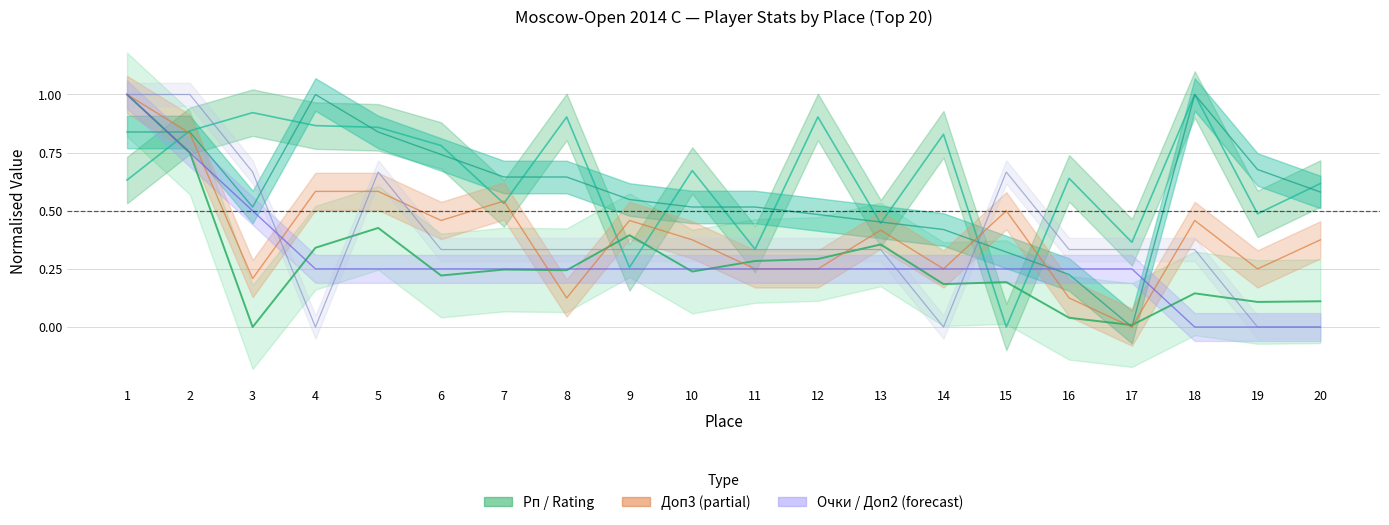

Reading left to right, transcribe all the data shown in this chart.

Рп: 1.0	0.8	0.0	0.3	0.4	0.2	0.2	0.2	0.4	0.2	0.3	0.3	0.4	0.2	0.2	0.0	0.0	0.1	0.1	0.1
Рейт.: 0.6	0.8	0.9	0.9	0.9	0.8	0.5	0.9	0.3	0.7	0.3	0.9	0.4	0.8	0.0	0.6	0.4	1.0	0.5	0.6
Доп3: 1.0	0.8	0.2	0.6	0.6	0.5	0.5	0.1	0.5	0.4	0.2	0.2	0.4	0.2	0.5	0.1	0.0	0.5	0.2	0.4
Доп1: 0.8	0.8	0.5	1.0	0.8	0.7	0.6	0.6	0.5	0.5	0.5	0.5	0.5	0.4	0.3	0.2	0.0	1.0	0.7	0.6
Очки: 1.0	0.8	0.5	0.2	0.2	0.2	0.2	0.2	0.2	0.2	0.2	0.2	0.2	0.2	0.2	0.2	0.2	0.0	0.0	0.0
Доп2: 1.0	1.0	0.7	0.0	0.7	0.3	0.3	0.3	0.3	0.3	0.3	0.3	0.3	0.0	0.7	0.3	0.3	0.3	0.0	0.0